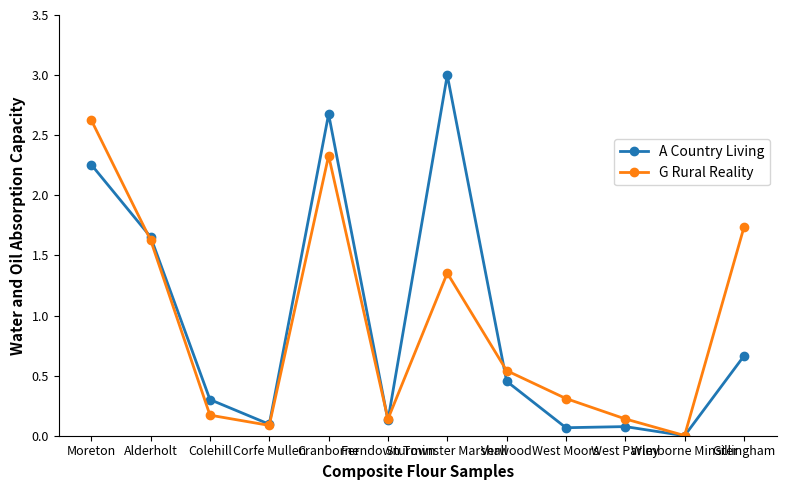

In A Country Living, how many points are lower than both neighbors (excluding endpoints)?

4